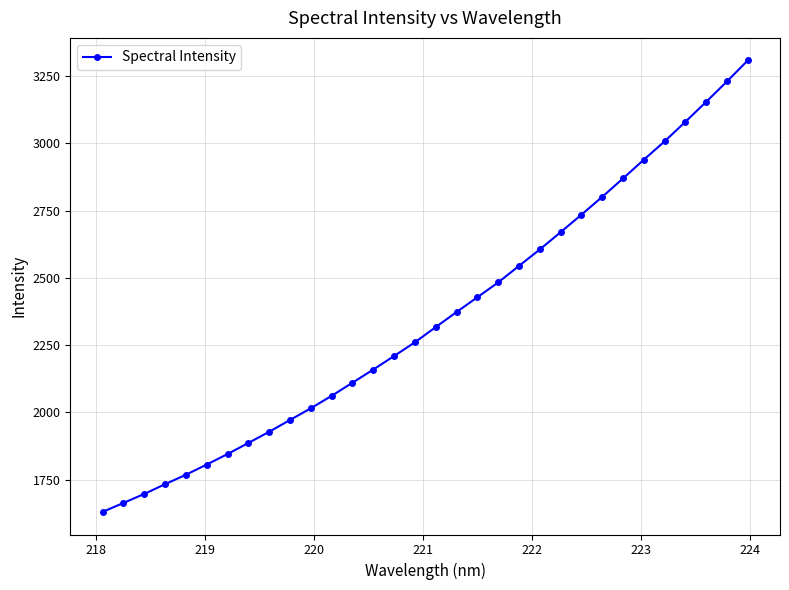

What is the value of the 9th point from the left?

1927.7